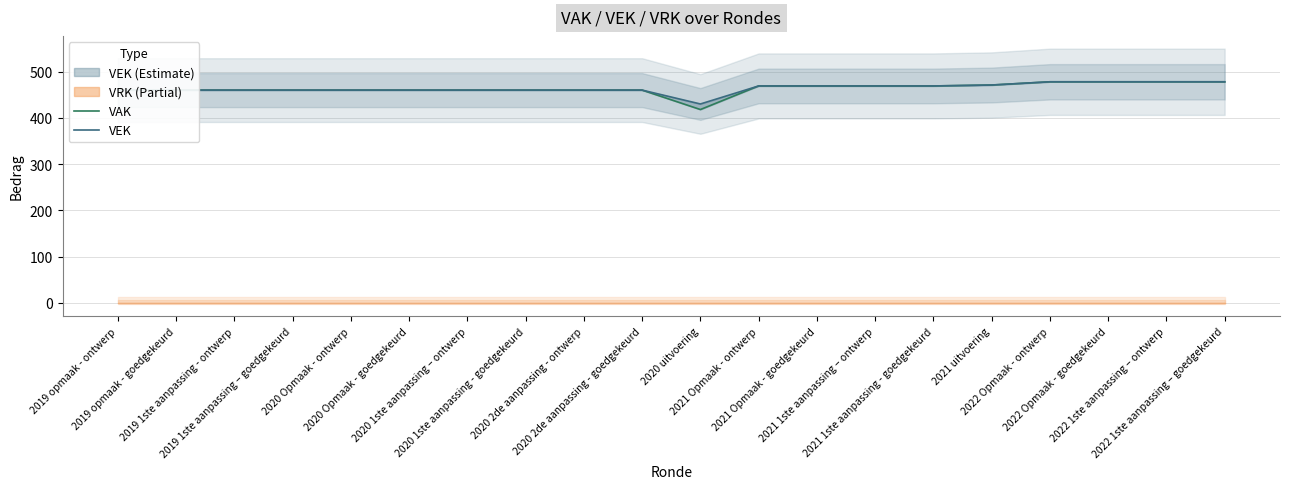

How many values in the VAK series exceed 460?

9